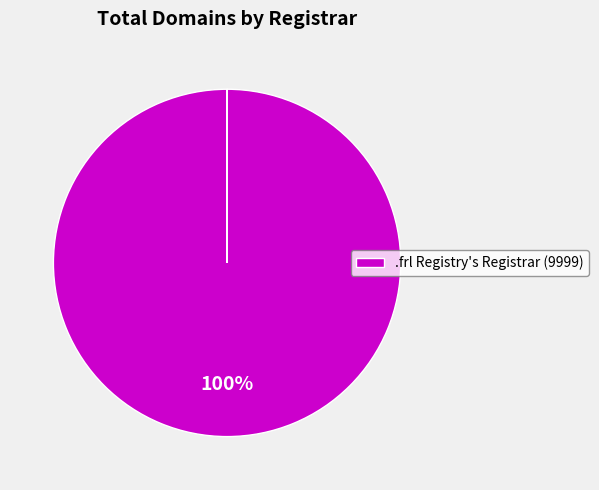

Is there a majority slice in this chart?

Yes